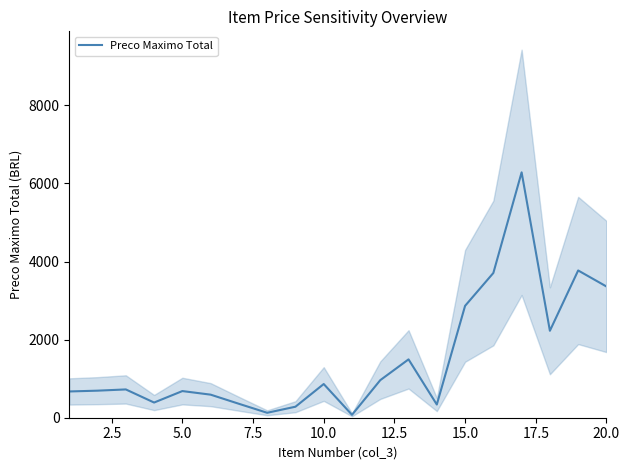

The value of Preco Maximo Total at 15.0 is 2865.3. True or false?

True